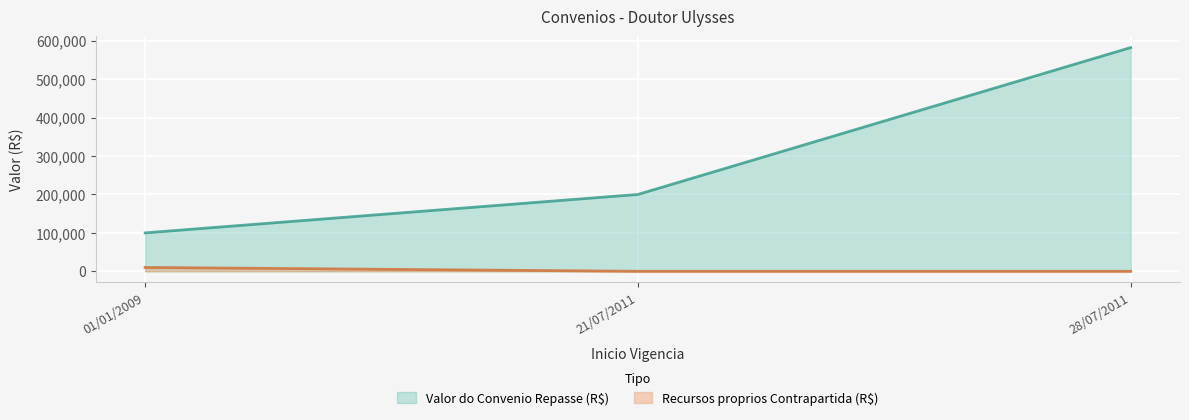

How many categories are shown in the chart?

3